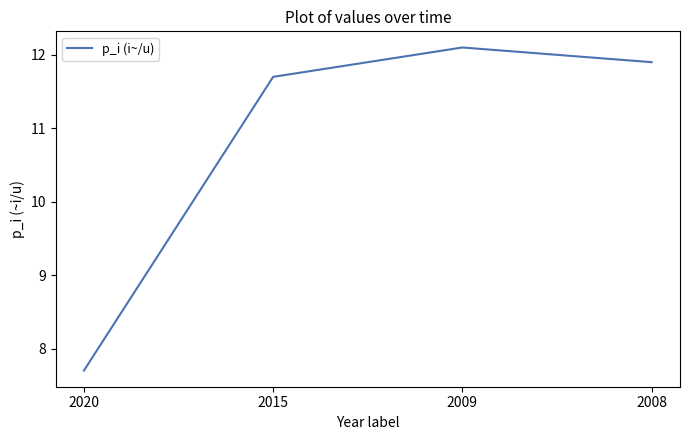

What is the difference between the values at 2020 and 2008?

4.2